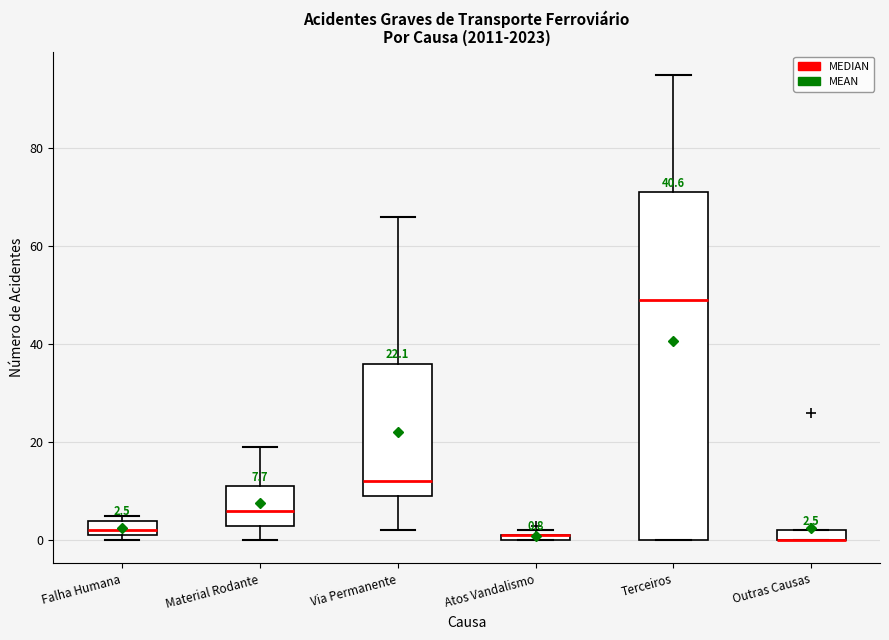

Which box is the tallest, from its lower edge to its upper edge?

Terceiros